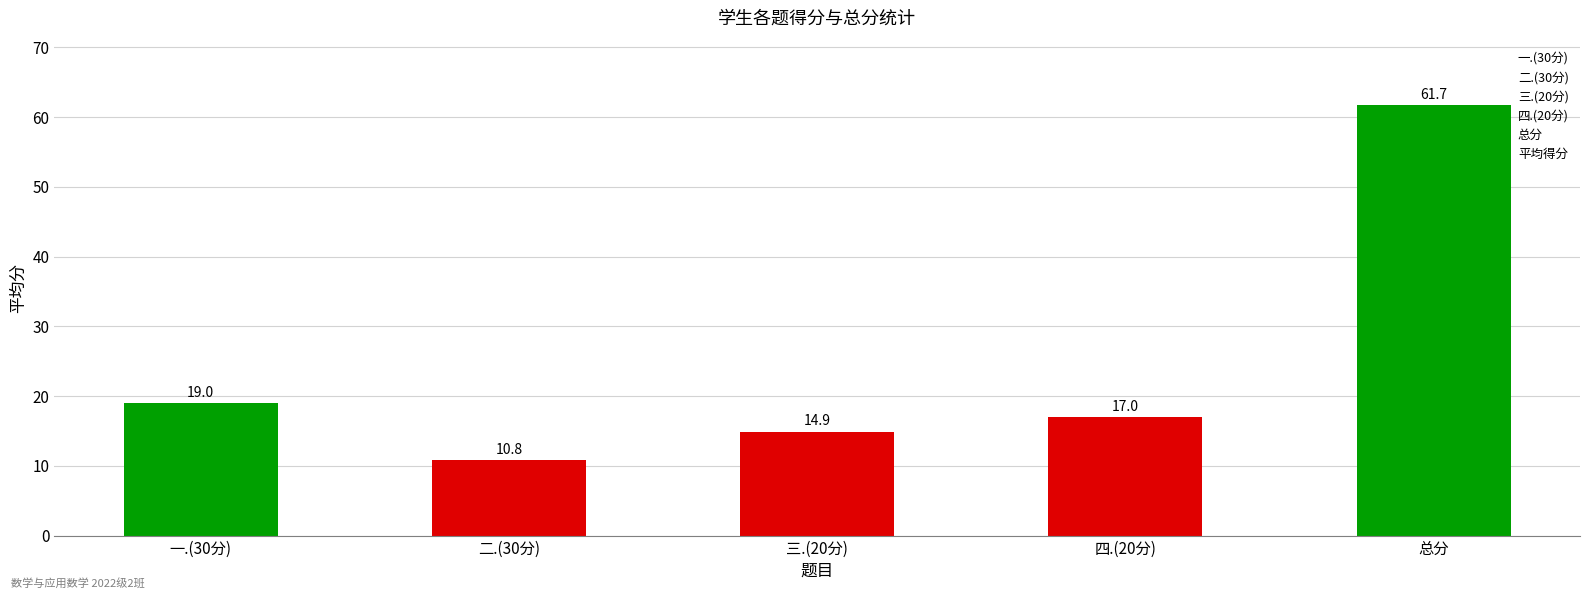

What is the change in value from 三.(20分) to 四.(20分)?

+2.1